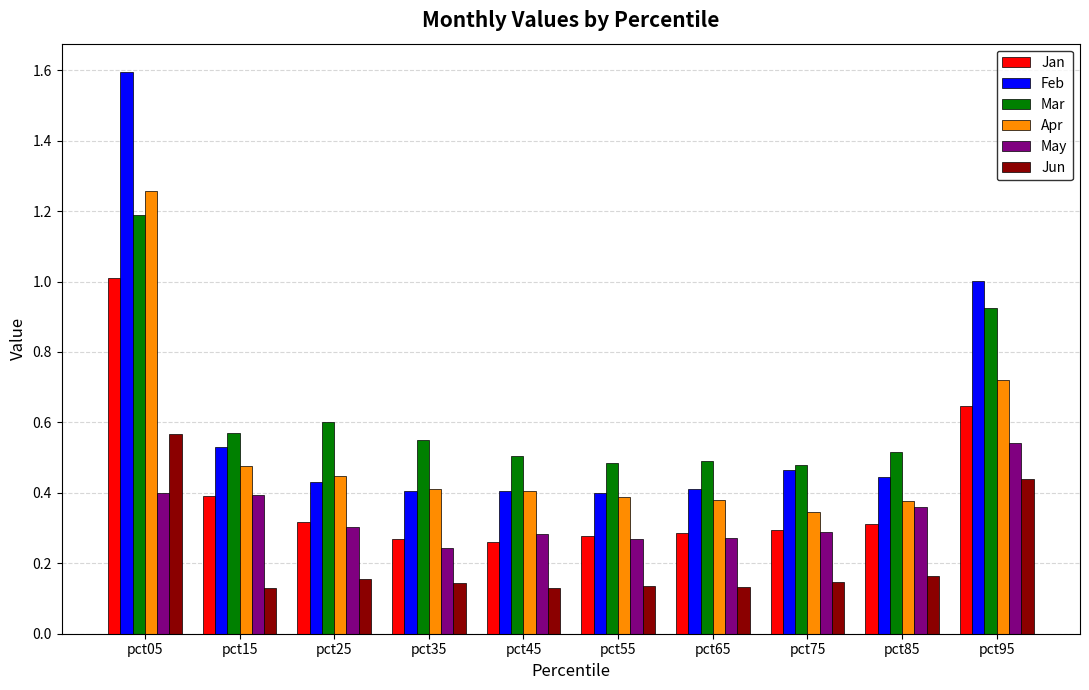

Which series has the widest spread of values?

Feb